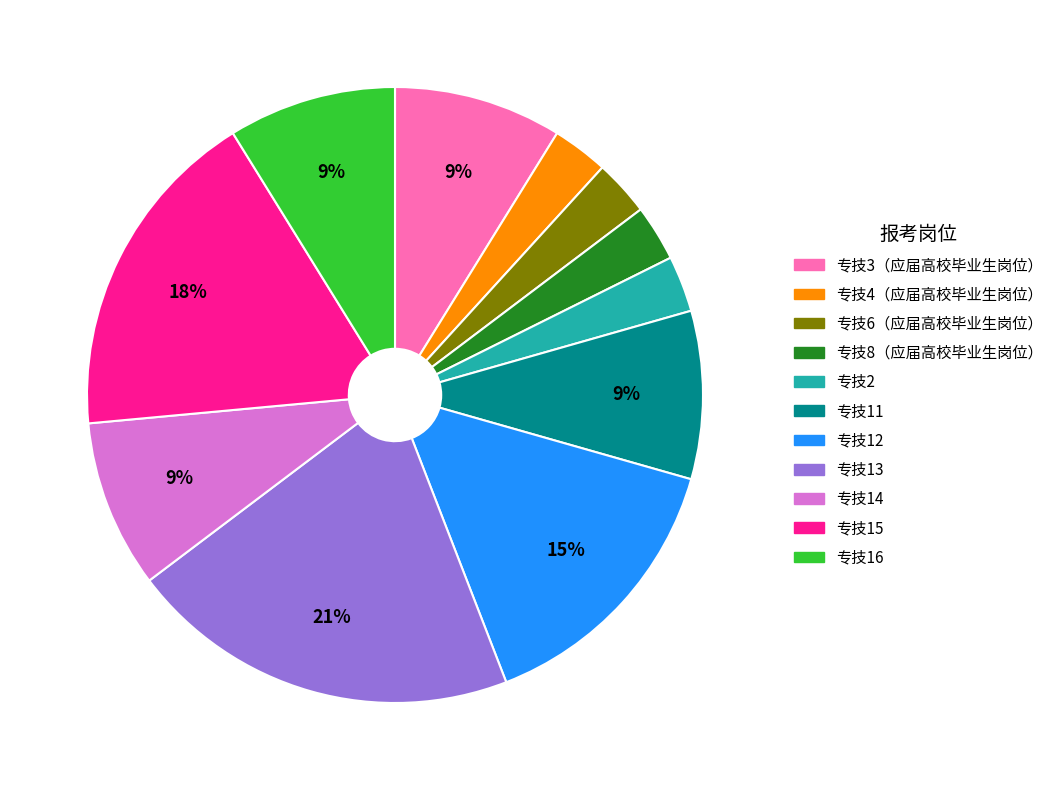

Approximately how many times larger is the value at 专技8（应届高校毕业生岗位） compared to 专技11?

0.3